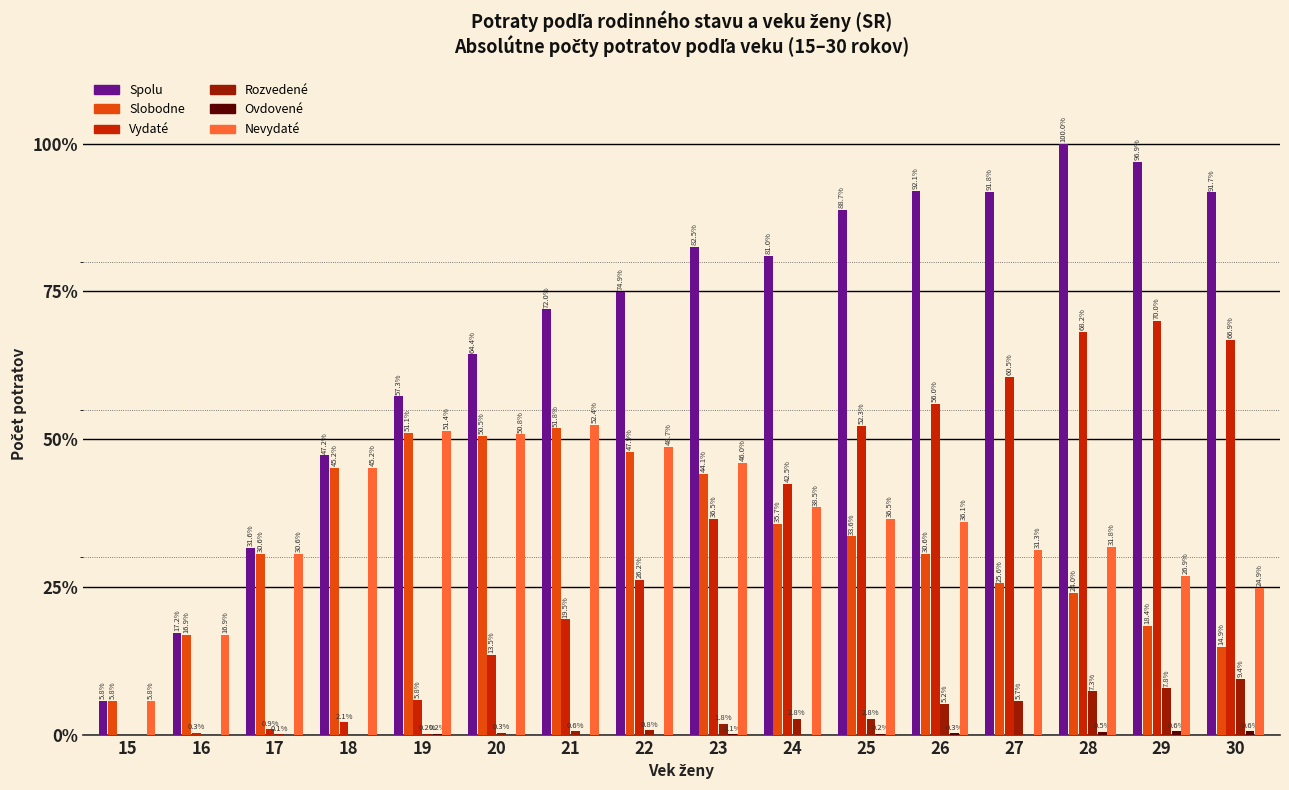

Are the bars horizontal?

No